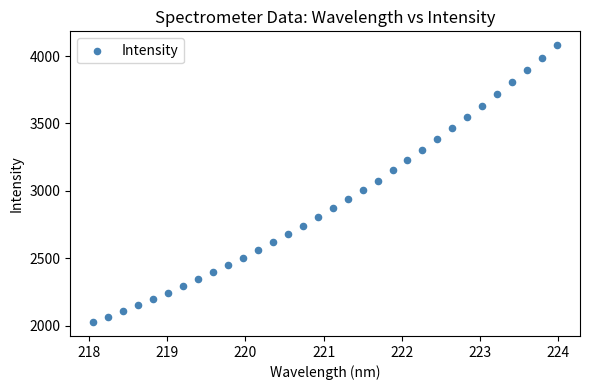

What is the range of Y values (max minus min)?

2055.6